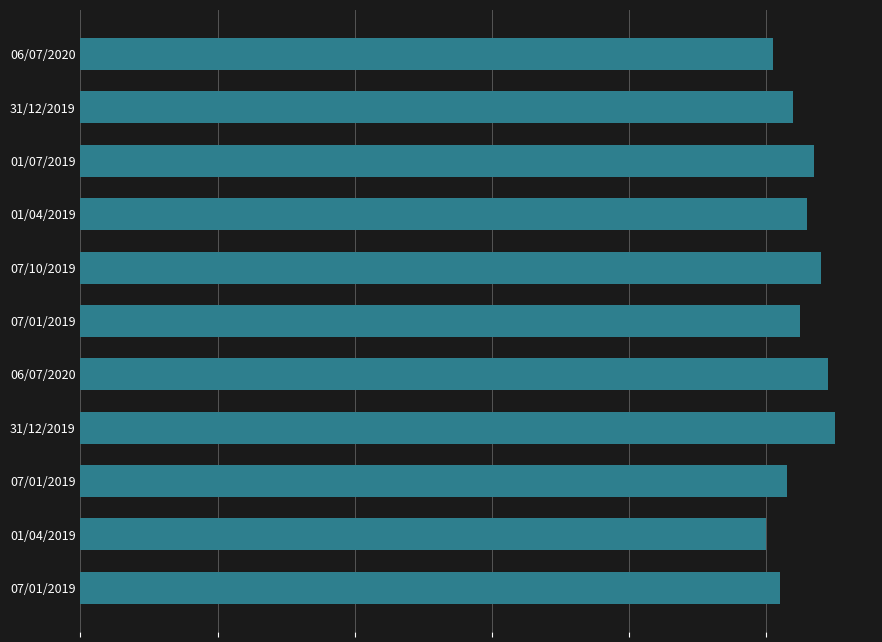

Are the bars horizontal?

Yes